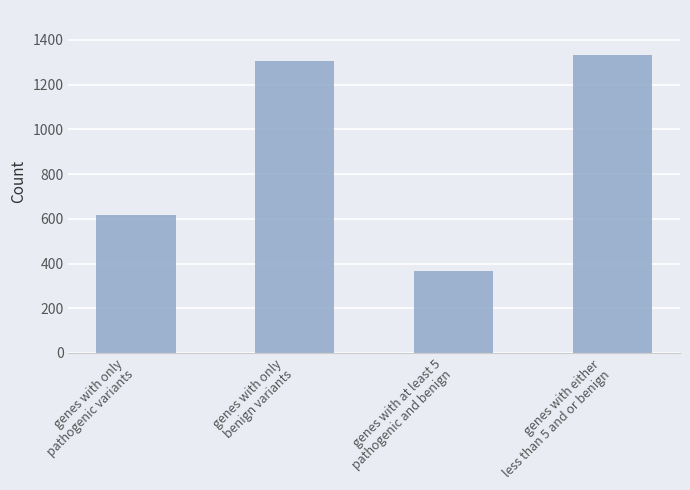

What is the label of the 3rd bar from the left?

genes with at least 5
pathogenic and benign